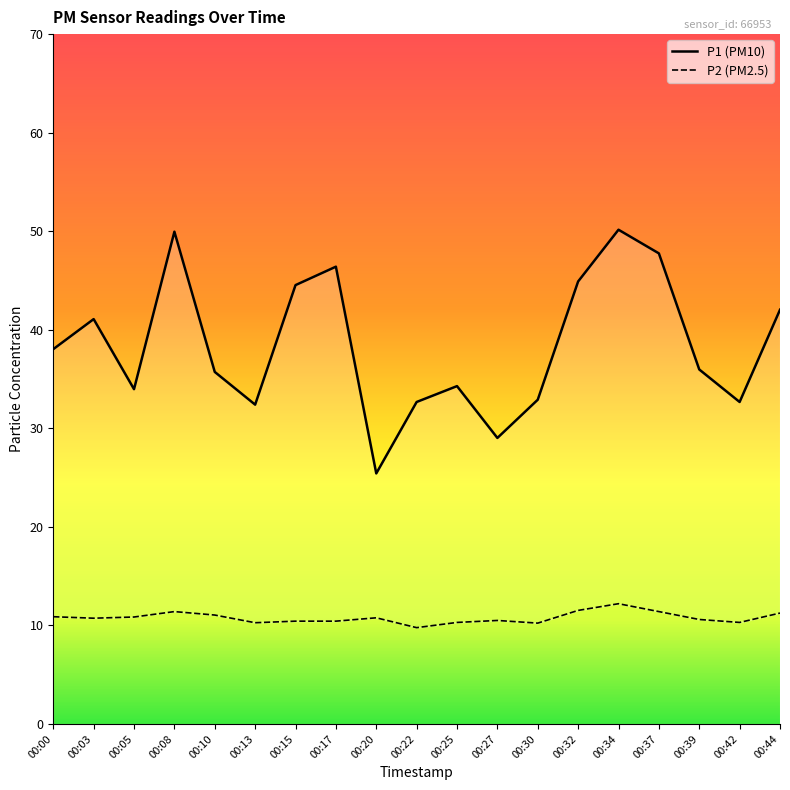

Where is the first local maximum for P1?

00:03